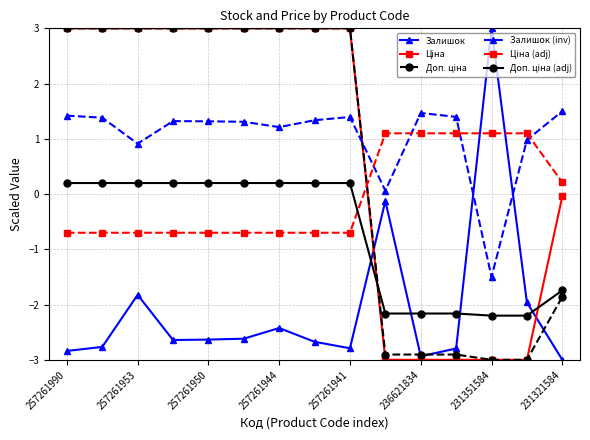

What is the greatest value displayed?

3.0